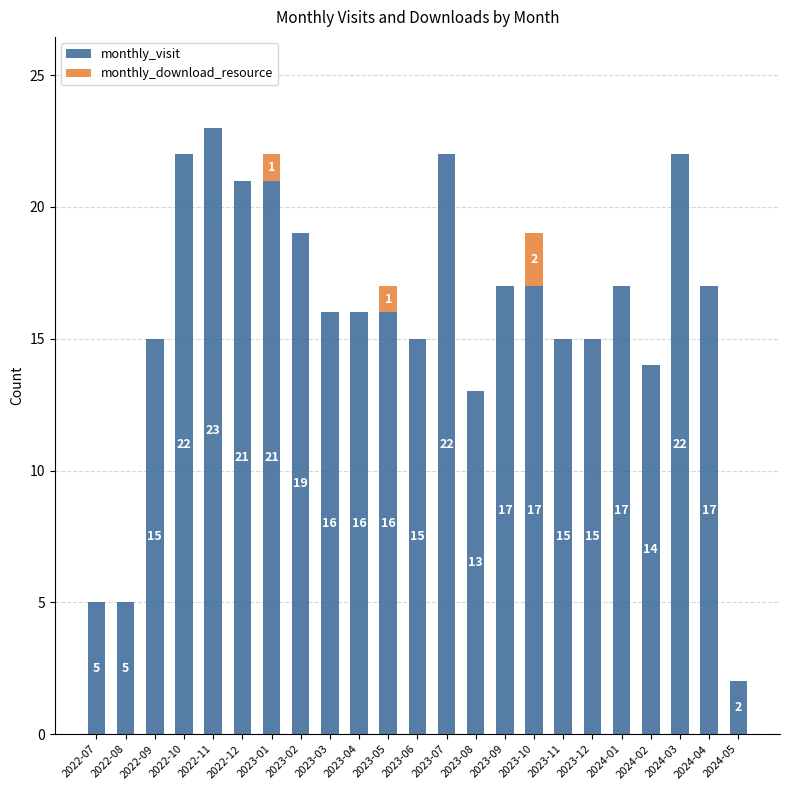

What is the sum of all monthly_visit values?

365